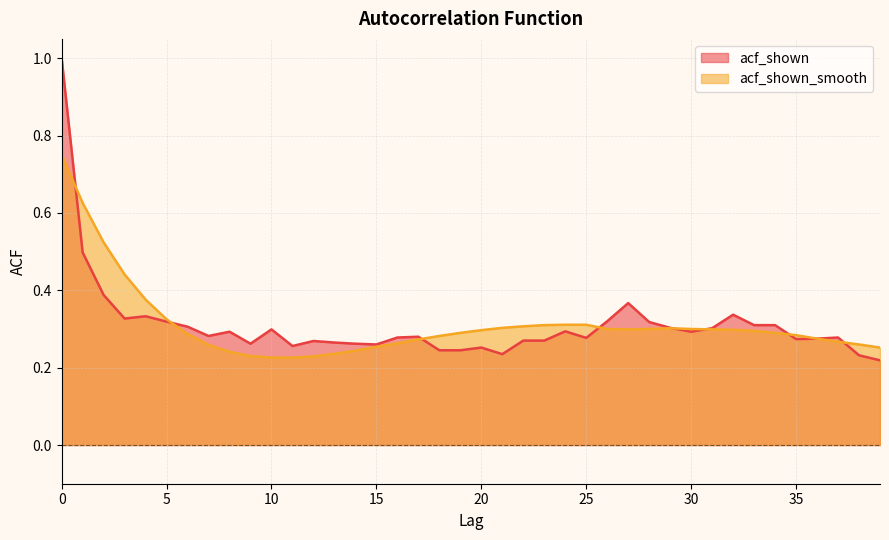

What is the value of the acf_shown point at the 33rd from the left?

0.3